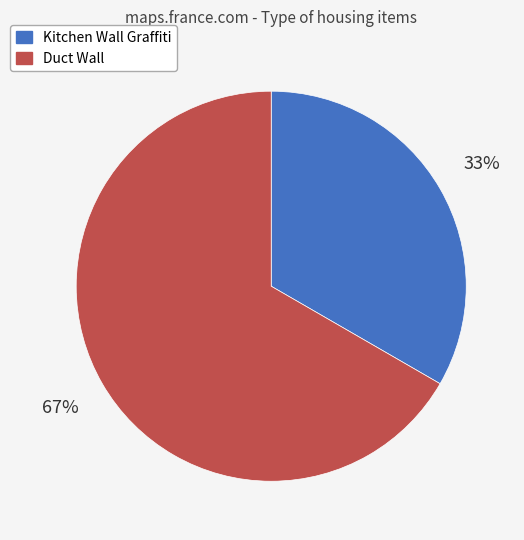

To the nearest percent, what is the combined percentage of Duct Wall and Kitchen Wall Graffiti?

100%